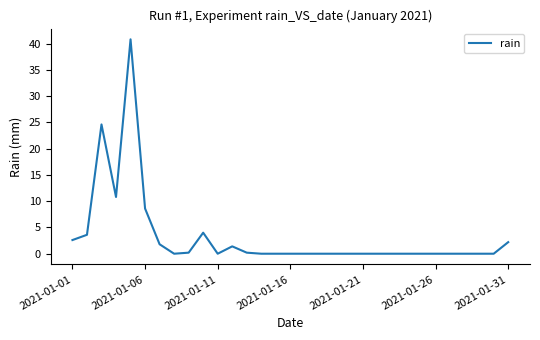

What is the greatest value displayed?

40.8